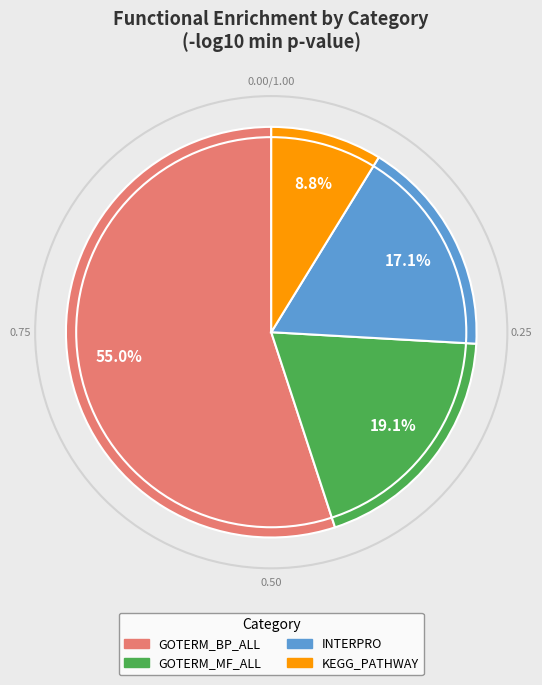

Count the number of slices in the pie.

4